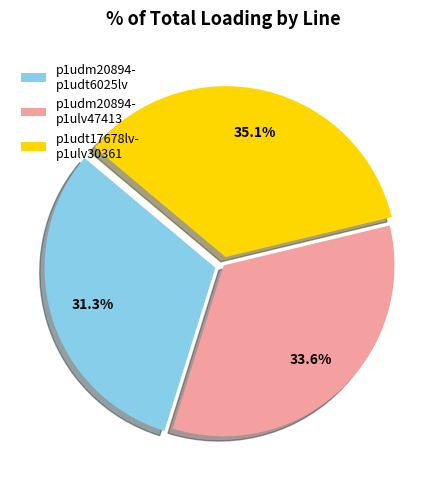

To the nearest percent, what is the average slice percentage?

33%